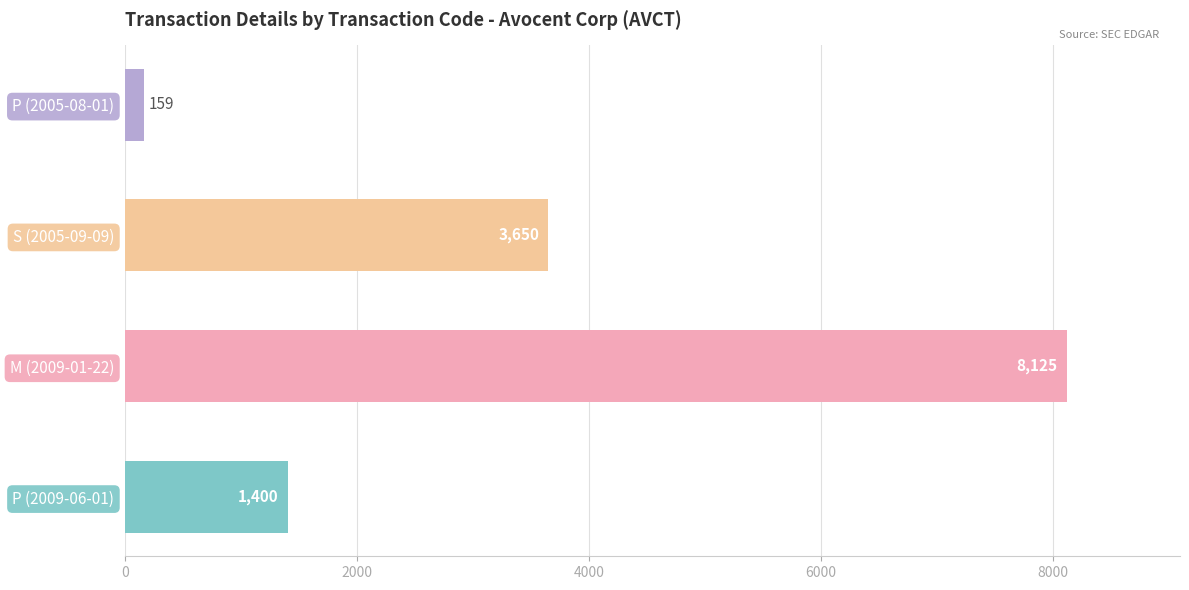

Reading bottom to top, list all the values displayed in this chart.

P (2009-06-01)=1400	M (2009-01-22)=8125	S (2005-09-09)=3650	P (2005-08-01)=159